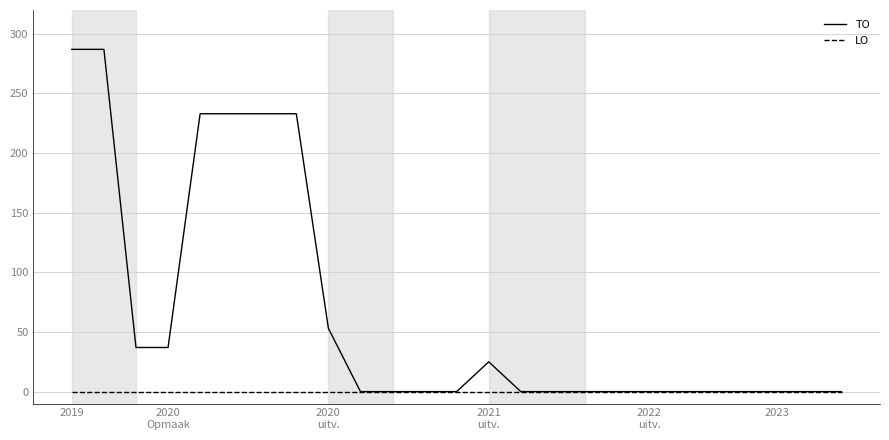

At how many categories does at least one series exceed 40?

7